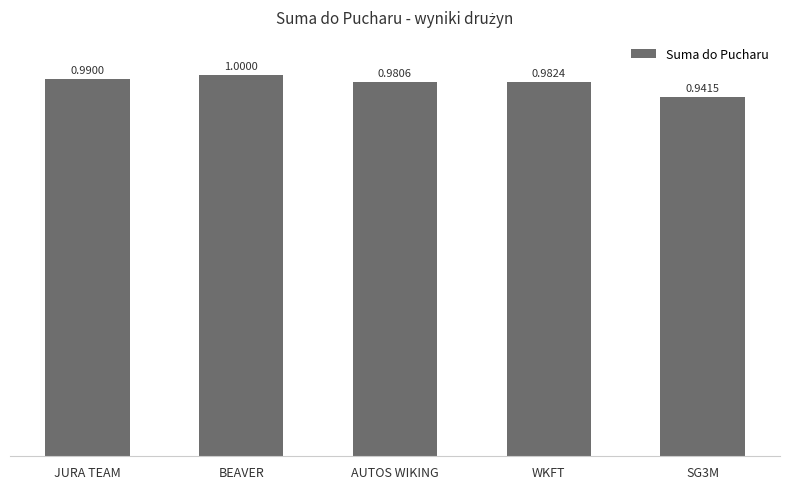

Count the number of data series in this chart.

1